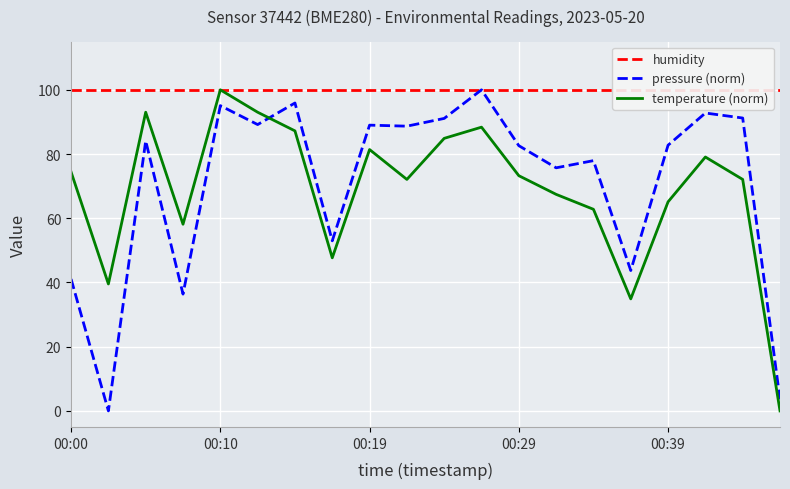

How many values in the temperature (norm) series are below 73?

10